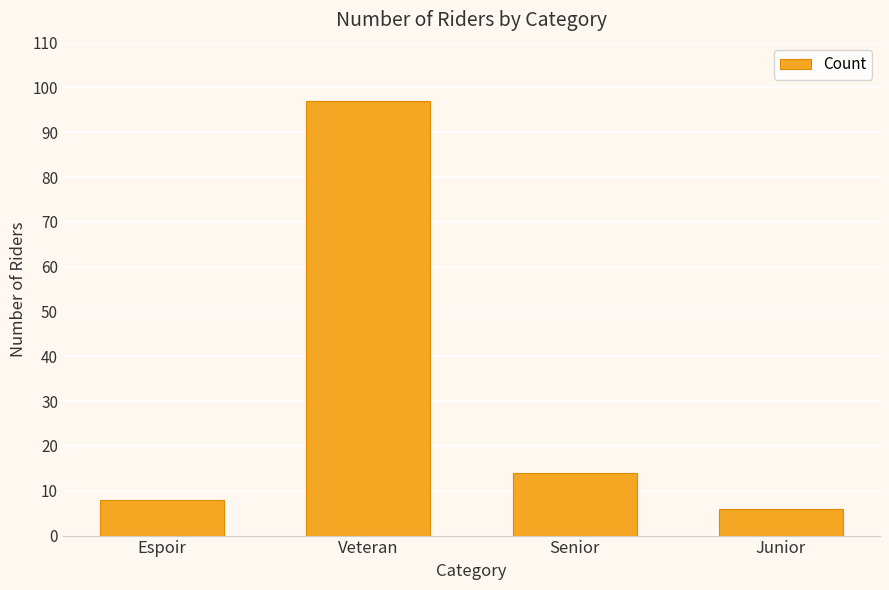

Which label corresponds to the smallest value in the chart?

Junior